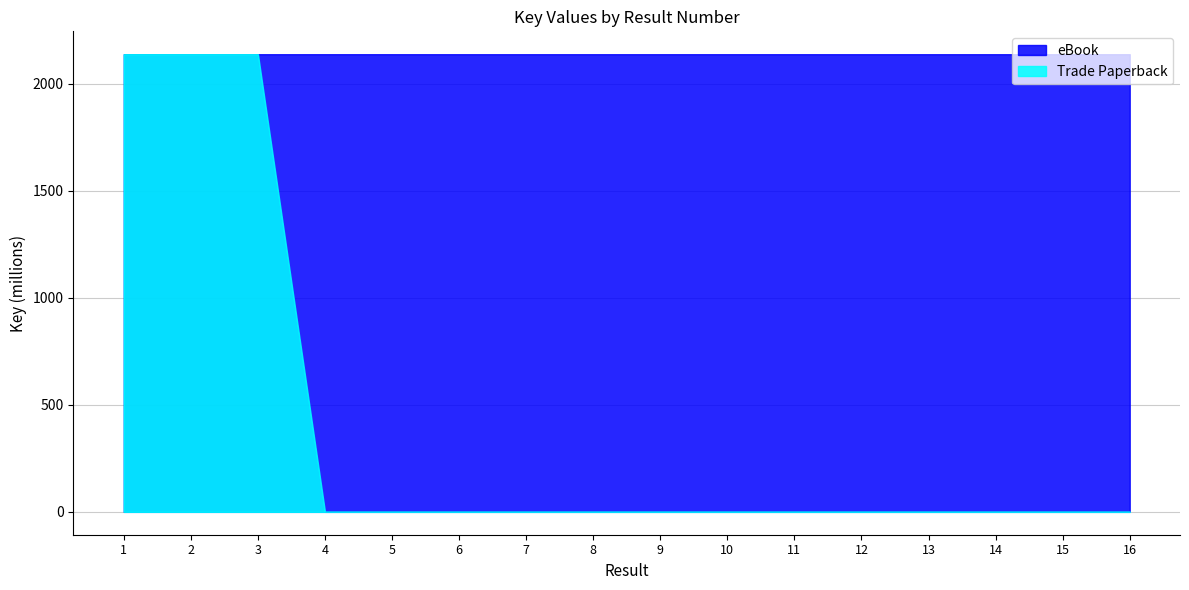

How many lines are shown in the chart?

2